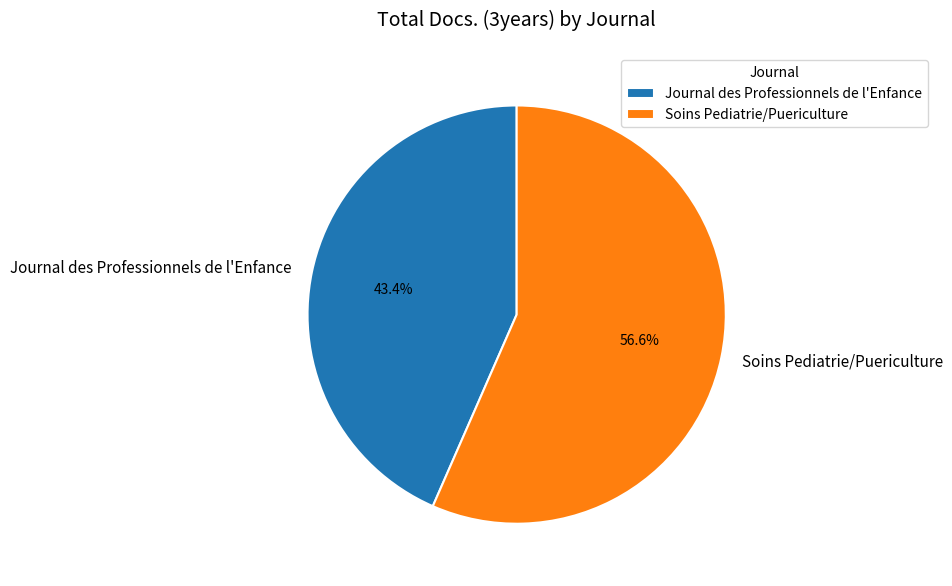

What percentage is the Journal des Professionnels de l'Enfance slice, to the nearest percent?

43%